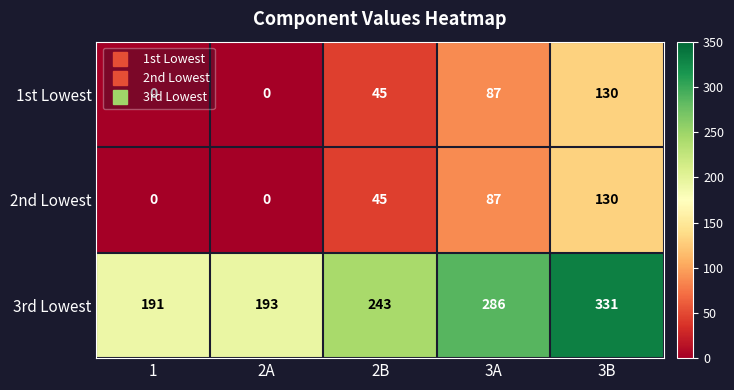

True or false: 2nd Lowest has a value of 77 at 2A.

False